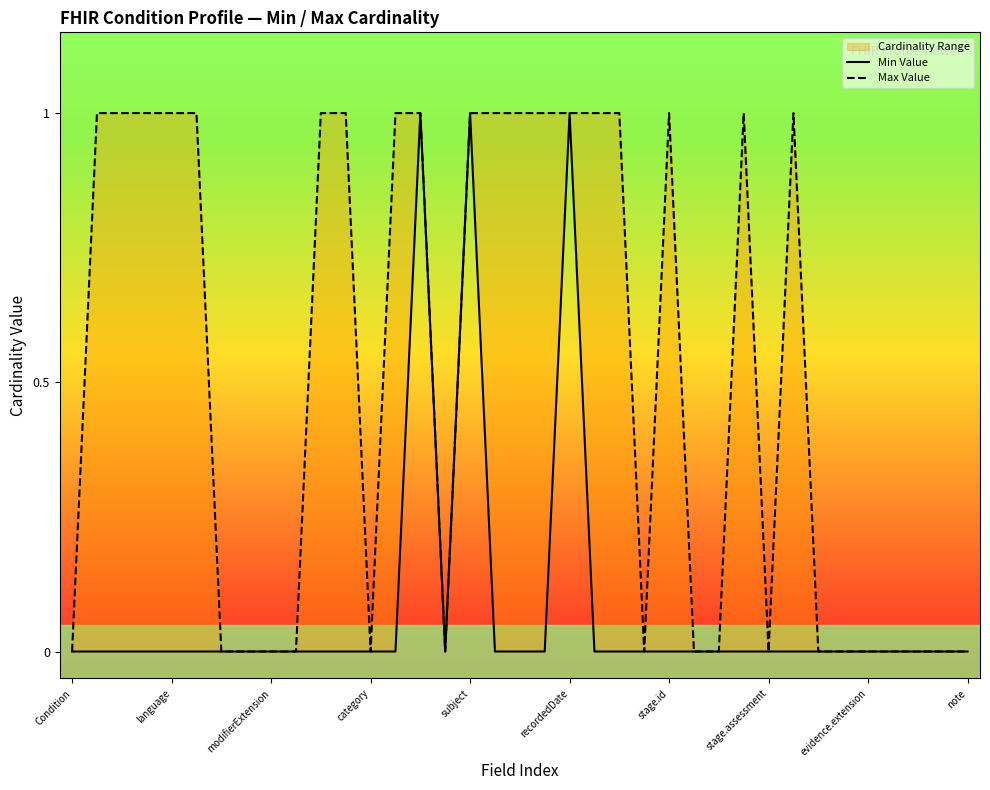

What is the difference between the maximum and minimum values in the Max Value series?

1